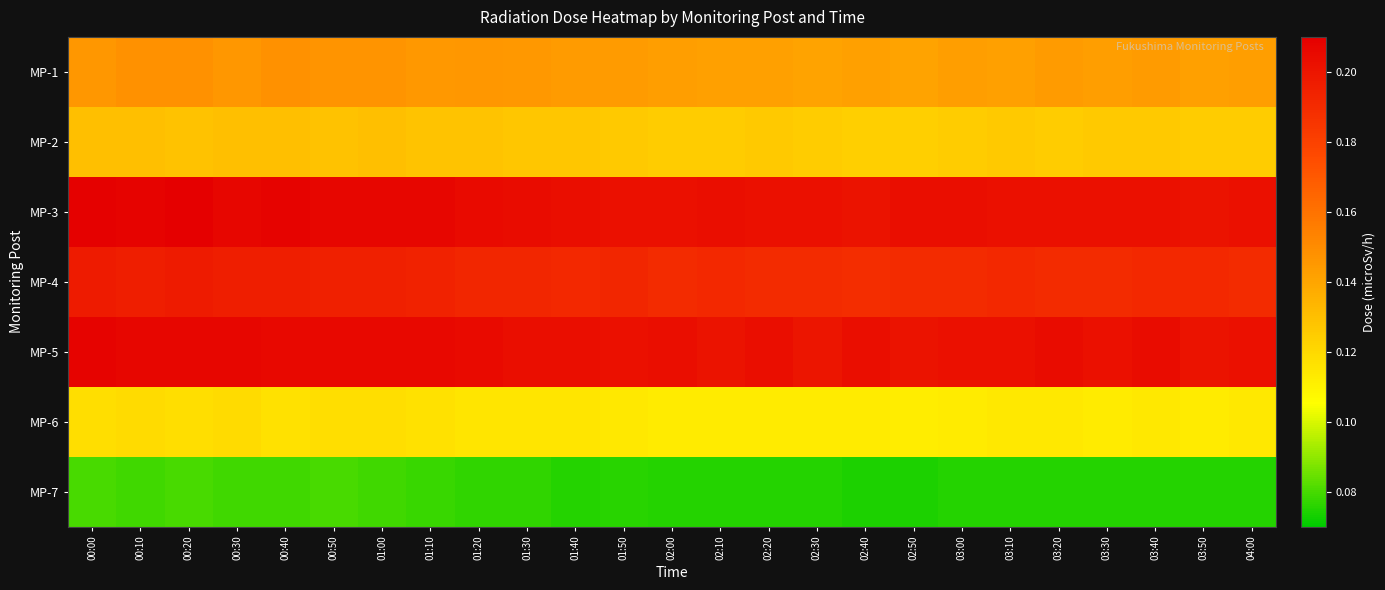

Reading right to left, what are all the values shown in this chart?

MP-1: 04:00=0.1	03:50=0.1	03:40=0.1	03:30=0.1	03:20=0.1	03:10=0.1	03:00=0.1	02:50=0.1	02:40=0.1	02:30=0.1	02:20=0.1	02:10=0.1	02:00=0.1	01:50=0.1	01:40=0.1	01:30=0.1	01:20=0.1	01:10=0.1	01:00=0.1	00:50=0.1	00:40=0.1	00:30=0.1	00:20=0.1	00:10=0.1	00:00=0.1
MP-2: 04:00=0.1	03:50=0.1	03:40=0.1	03:30=0.1	03:20=0.1	03:10=0.1	03:00=0.1	02:50=0.1	02:40=0.1	02:30=0.1	02:20=0.1	02:10=0.1	02:00=0.1	01:50=0.1	01:40=0.1	01:30=0.1	01:20=0.1	01:10=0.1	01:00=0.1	00:50=0.1	00:40=0.1	00:30=0.1	00:20=0.1	00:10=0.1	00:00=0.1
MP-3: 04:00=0.2	03:50=0.2	03:40=0.2	03:30=0.2	03:20=0.2	03:10=0.2	03:00=0.2	02:50=0.2	02:40=0.2	02:30=0.2	02:20=0.2	02:10=0.2	02:00=0.2	01:50=0.2	01:40=0.2	01:30=0.2	01:20=0.2	01:10=0.2	01:00=0.2	00:50=0.2	00:40=0.2	00:30=0.2	00:20=0.2	00:10=0.2	00:00=0.2
MP-4: 04:00=0.2	03:50=0.2	03:40=0.2	03:30=0.2	03:20=0.2	03:10=0.2	03:00=0.2	02:50=0.2	02:40=0.2	02:30=0.2	02:20=0.2	02:10=0.2	02:00=0.2	01:50=0.2	01:40=0.2	01:30=0.2	01:20=0.2	01:10=0.2	01:00=0.2	00:50=0.2	00:40=0.2	00:30=0.2	00:20=0.2	00:10=0.2	00:00=0.2
MP-5: 04:00=0.2	03:50=0.2	03:40=0.2	03:30=0.2	03:20=0.2	03:10=0.2	03:00=0.2	02:50=0.2	02:40=0.2	02:30=0.2	02:20=0.2	02:10=0.2	02:00=0.2	01:50=0.2	01:40=0.2	01:30=0.2	01:20=0.2	01:10=0.2	01:00=0.2	00:50=0.2	00:40=0.2	00:30=0.2	00:20=0.2	00:10=0.2	00:00=0.2
MP-6: 04:00=0.1	03:50=0.1	03:40=0.1	03:30=0.1	03:20=0.1	03:10=0.1	03:00=0.1	02:50=0.1	02:40=0.1	02:30=0.1	02:20=0.1	02:10=0.1	02:00=0.1	01:50=0.1	01:40=0.1	01:30=0.1	01:20=0.1	01:10=0.1	01:00=0.1	00:50=0.1	00:40=0.1	00:30=0.1	00:20=0.1	00:10=0.1	00:00=0.1
MP-7: 04:00=0.1	03:50=0.1	03:40=0.1	03:30=0.1	03:20=0.1	03:10=0.1	03:00=0.1	02:50=0.1	02:40=0.1	02:30=0.1	02:20=0.1	02:10=0.1	02:00=0.1	01:50=0.1	01:40=0.1	01:30=0.1	01:20=0.1	01:10=0.1	01:00=0.1	00:50=0.1	00:40=0.1	00:30=0.1	00:20=0.1	00:10=0.1	00:00=0.1